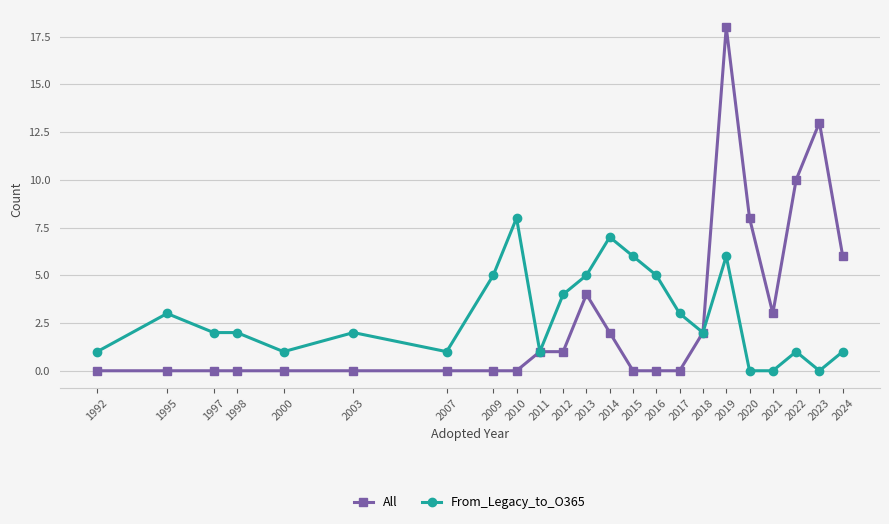

Which series has the widest spread of values?

All